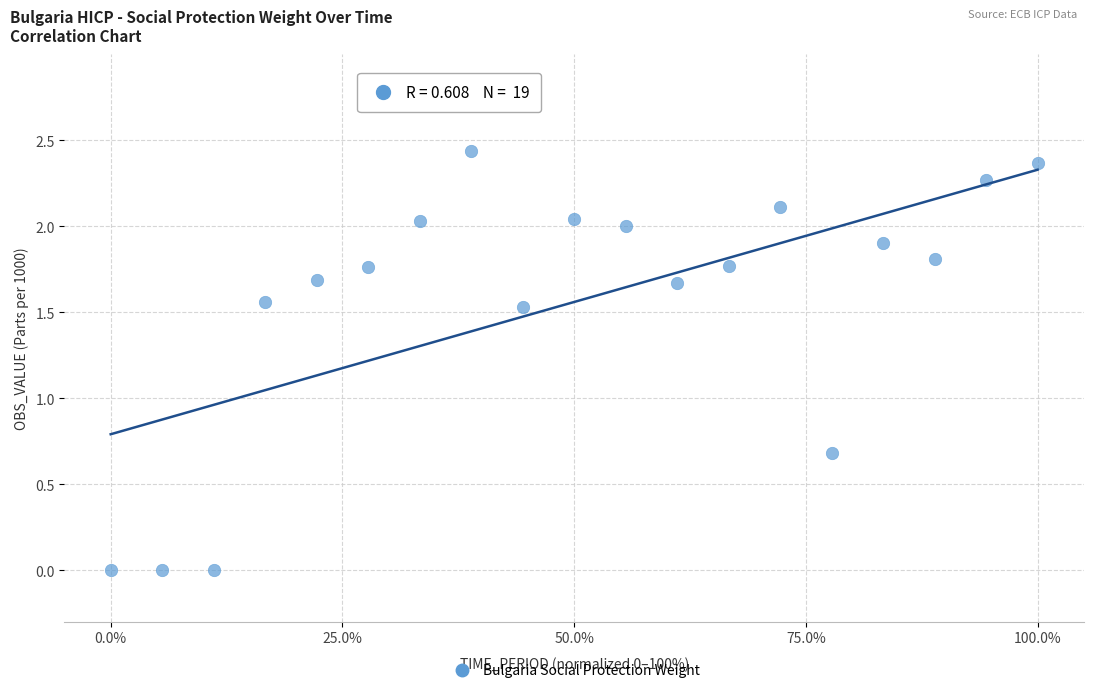

What is the range of X values (max minus min)?

100.0